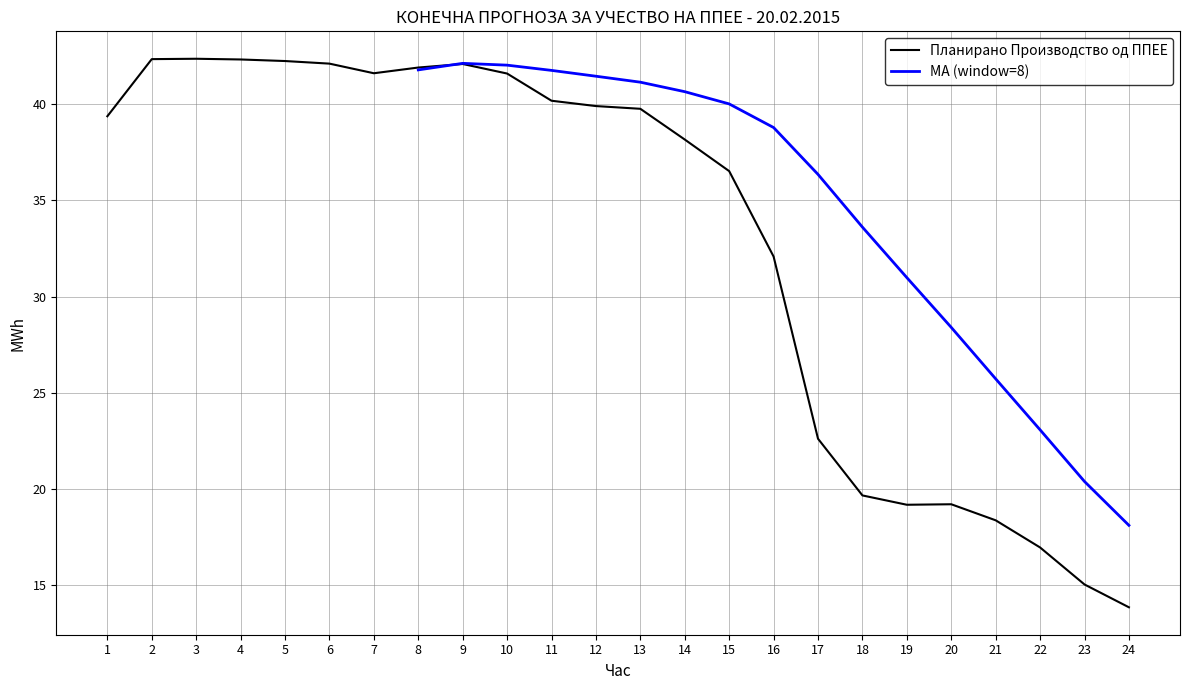

The chart shows a value of 22.6 at 17. True or false?

True